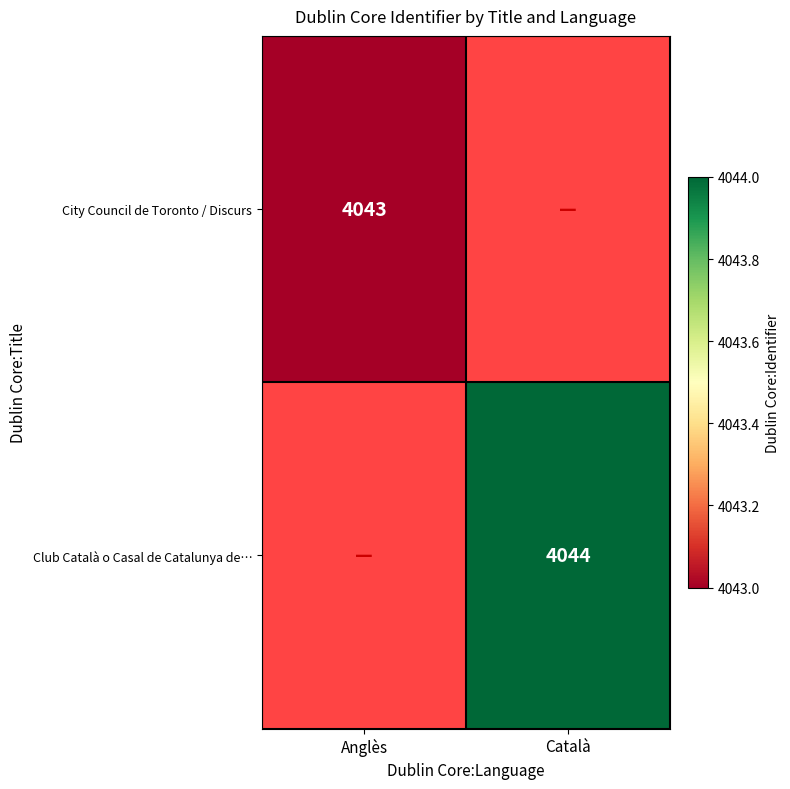

At how many categories does at least one series exceed 4043?

1